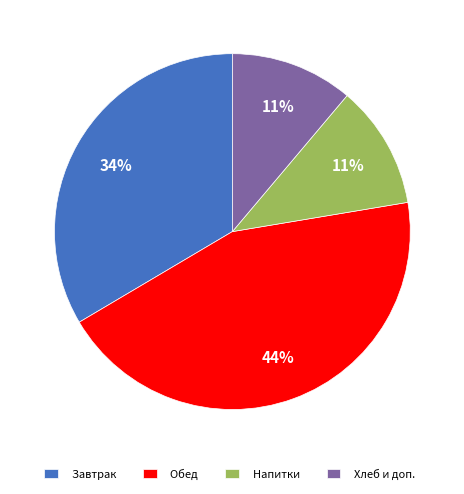

The Завтрак slice represents 34% of the pie. True or false?

True